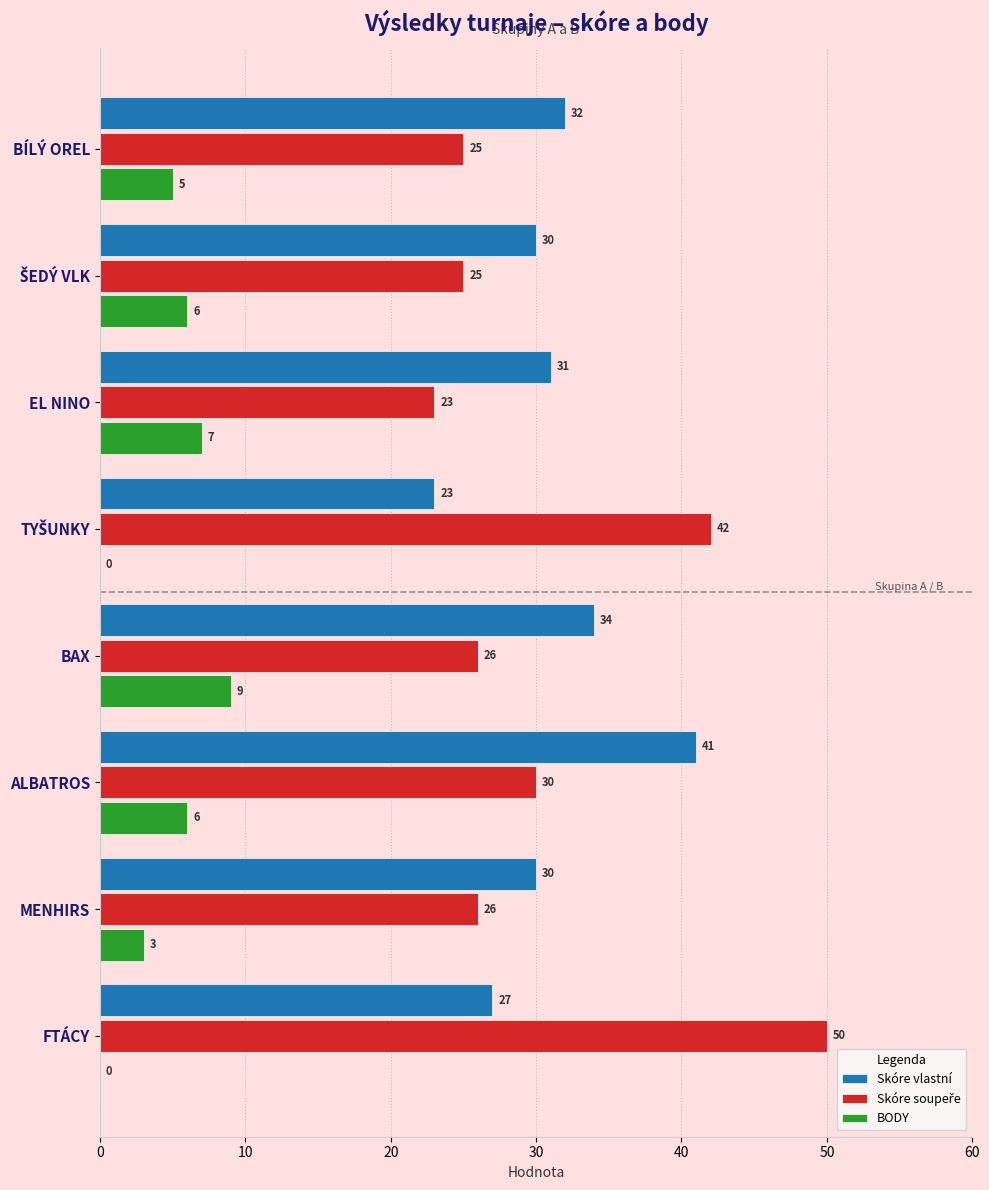

The Skóre vlastní series shows 34 at BAX. True or false?

True